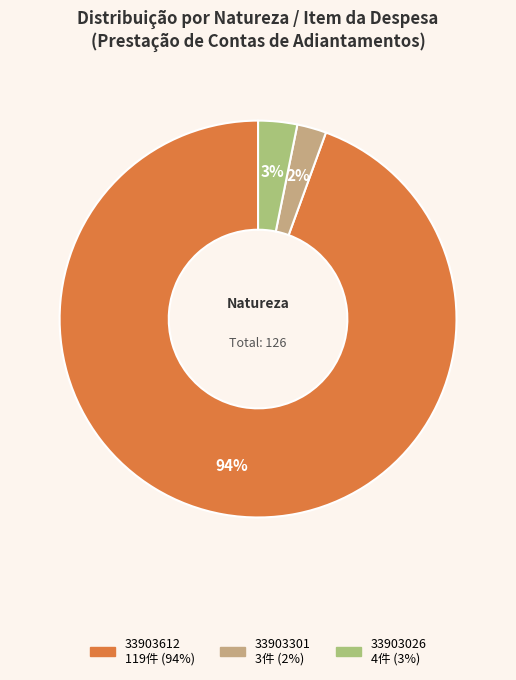

Rank the categories by value from lowest to highest.

33903301, 33903026, 33903612